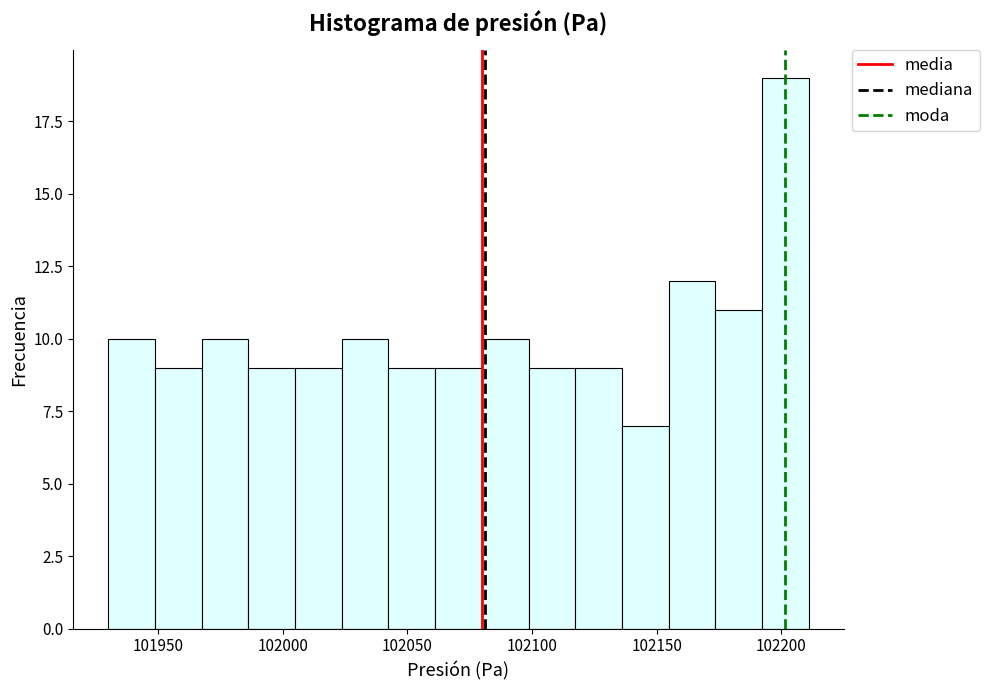

Read against the x-axis, roughly where is the centre of the tallest bar?

102200